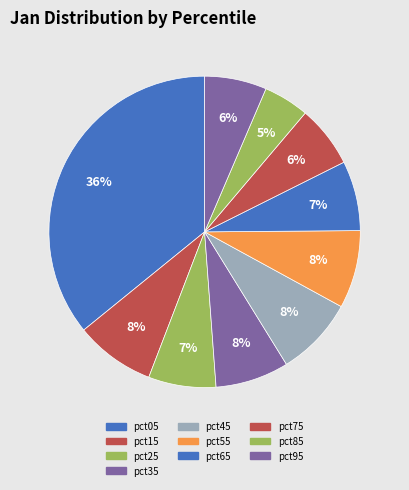

To the nearest percent, what percentage of the pie is pct85?

5%